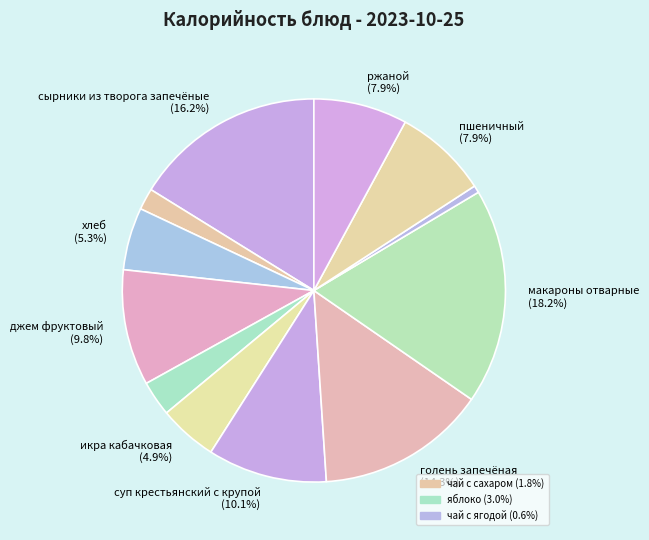

Count the number of slices in the pie.

12